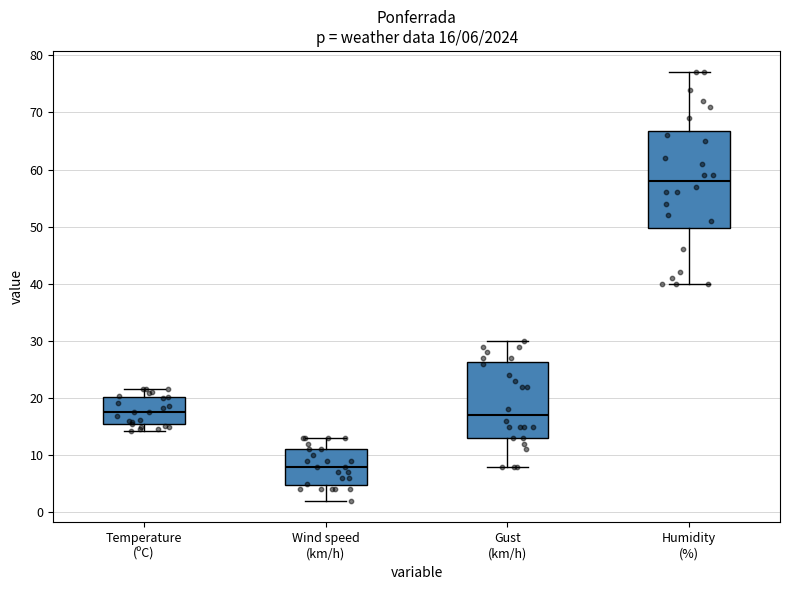

Comparing the boxes themselves (not the whiskers), which one is the tallest?

Humidity (%)